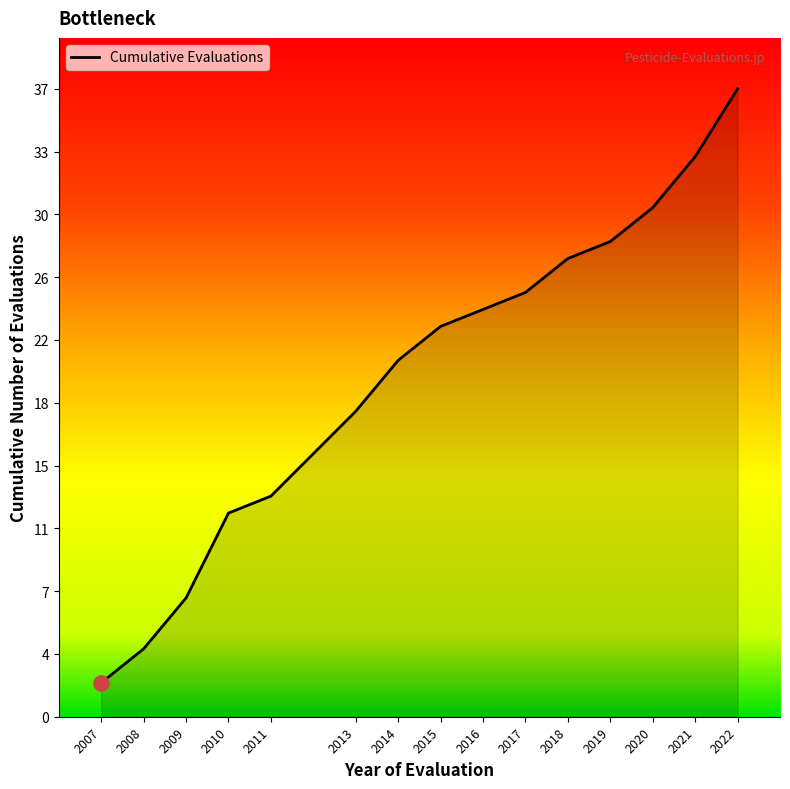

What is the change in value from 2010 to 2013?

+5